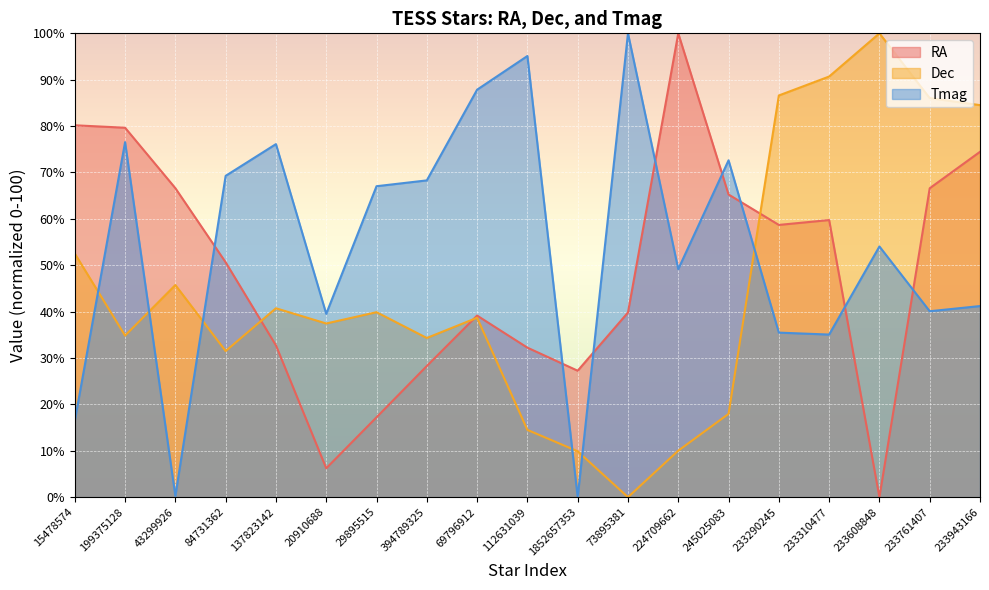

Is it true that Dec equals 84.5 at 233943166?

True